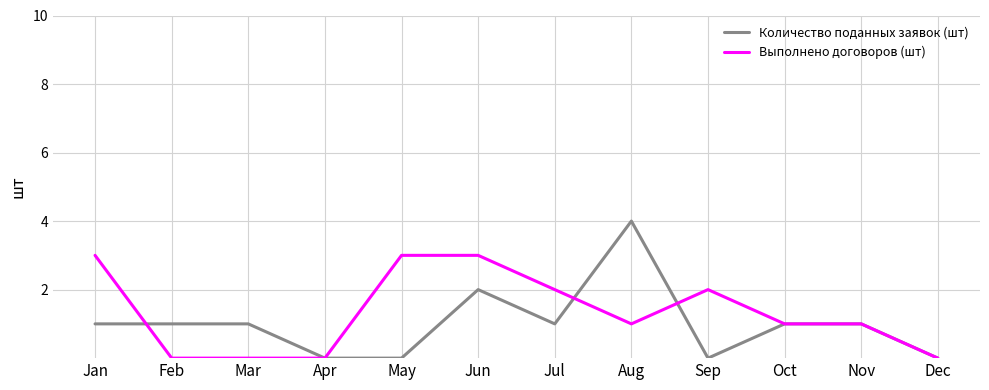

Which series has the widest spread of values?

Количество поданных заявок (шт)